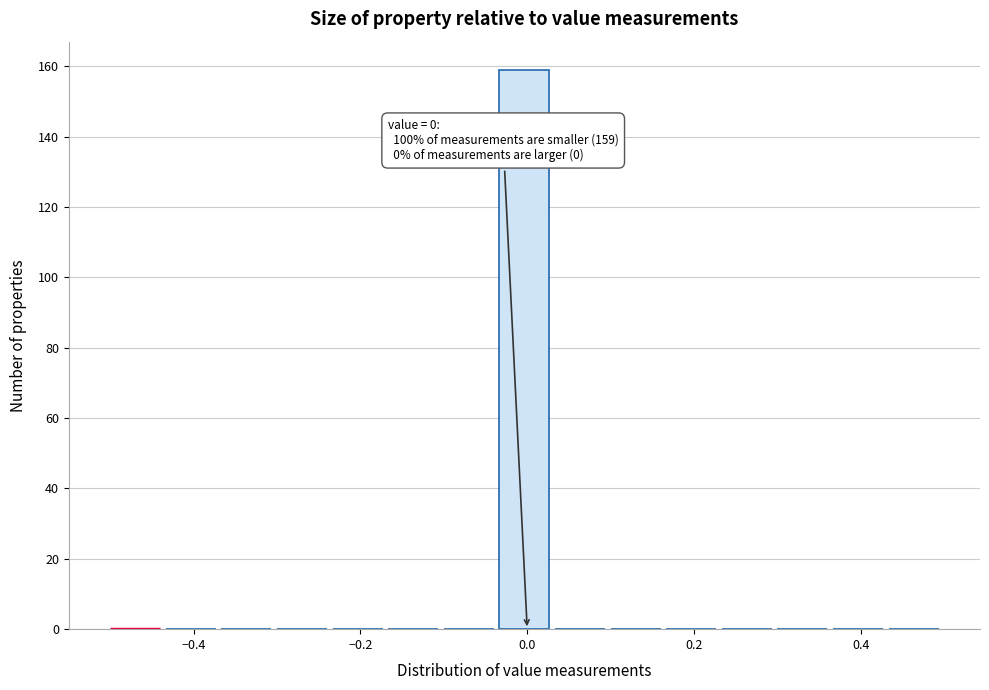

Around what value on the x-axis is the tallest bar? Give the approximate position of its centre, as read against the axis.

0.00